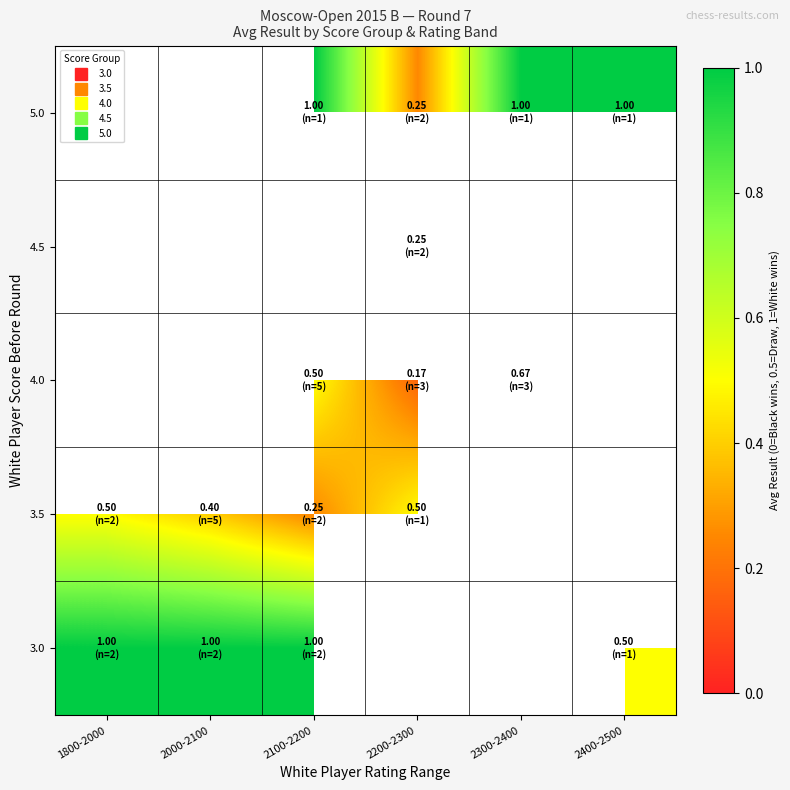

How many values in 4.0 are above zero?

3